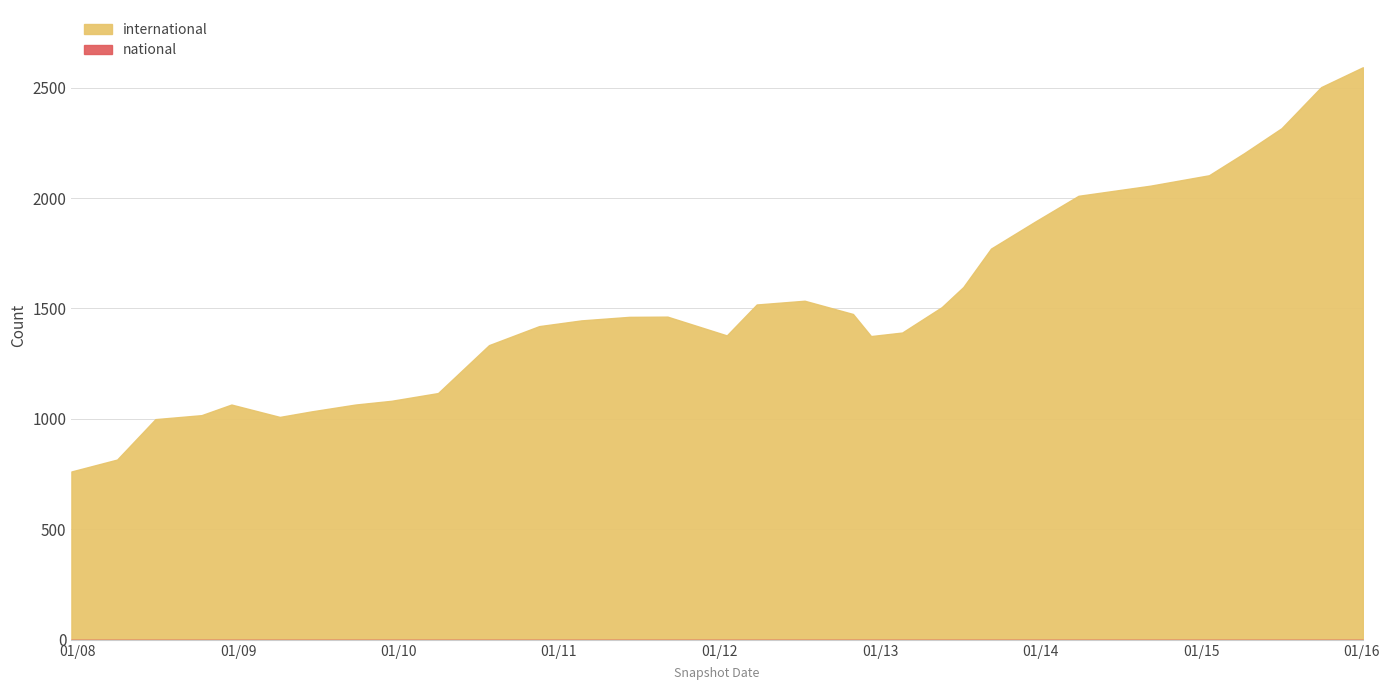

How many distinct data groups are displayed?

2